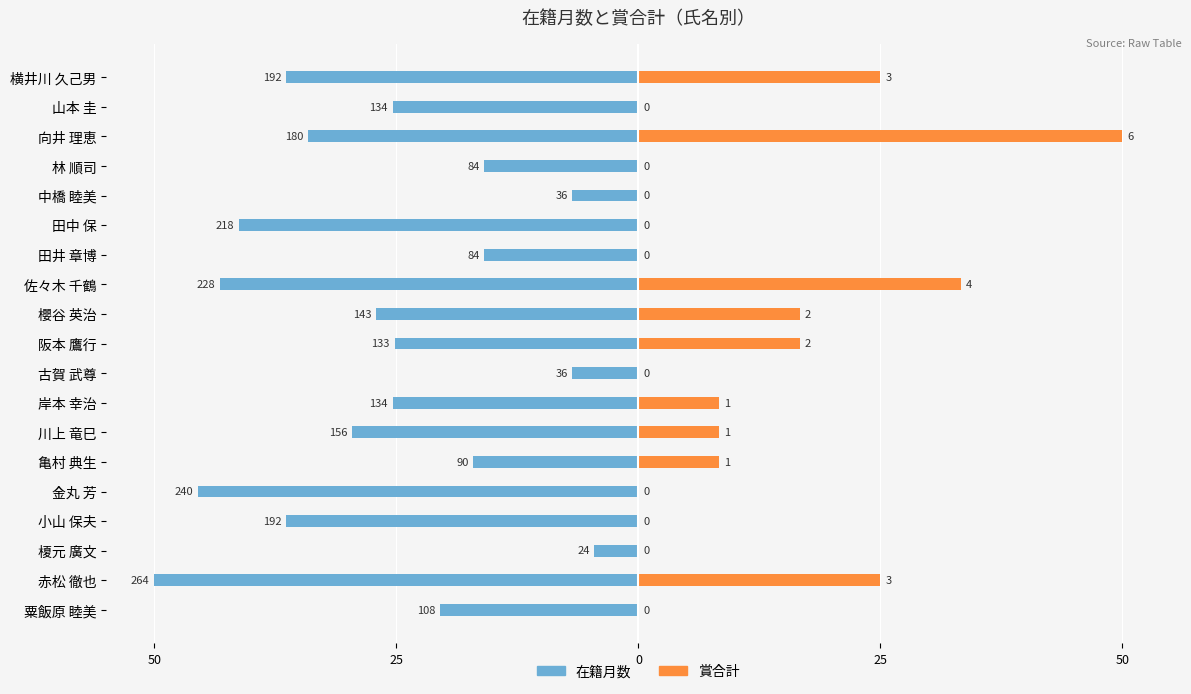

Reading right to left, what are all the values shown in this chart?

在籍月数: -36.4	-25.4	-34.1	-15.9	-6.8	-41.3	-15.9	-43.2	-27.1	-25.2	-6.8	-25.4	-29.5	-17.0	-45.5	-36.4	-4.5	-50.0	-20.5
賞合計: 25.0	0.0	50.0	0.0	0.0	0.0	0.0	33.3	16.7	16.7	0.0	8.3	8.3	8.3	0.0	0.0	0.0	25.0	0.0